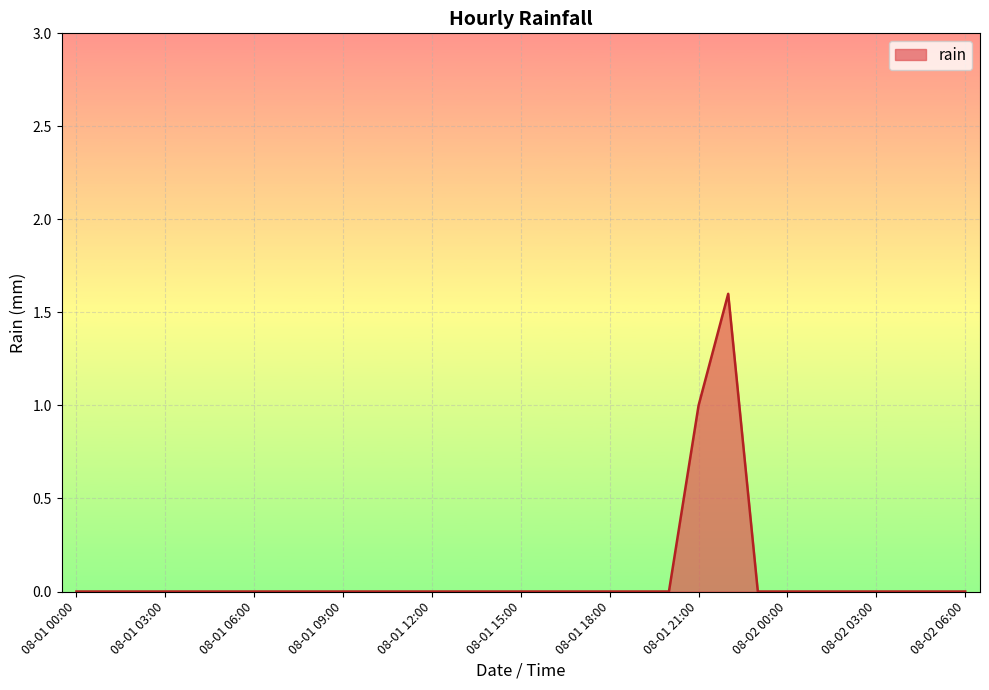

What is the difference between the maximum and minimum values?

1.6